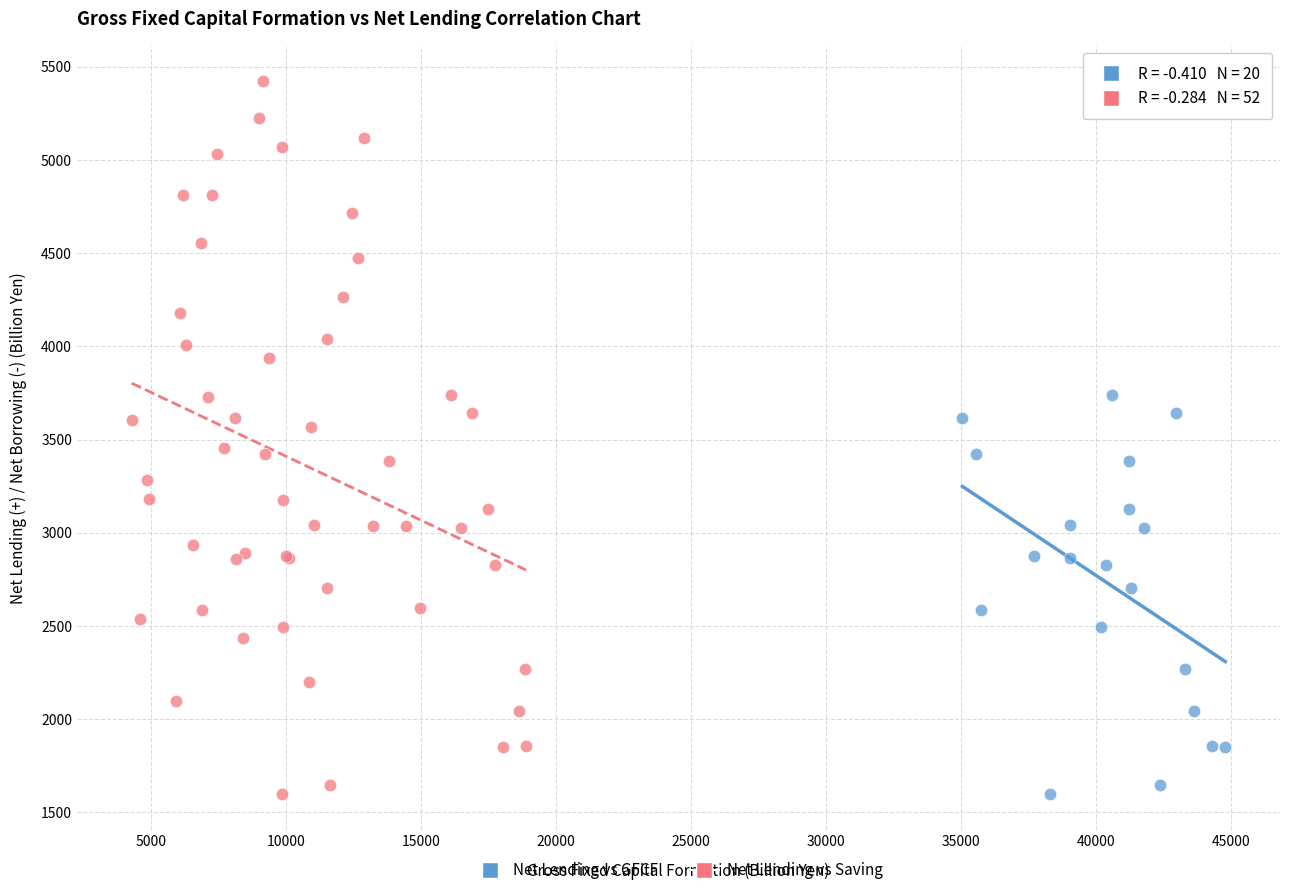

Which series reaches the maximum Y coordinate?

Net Lending vs Saving